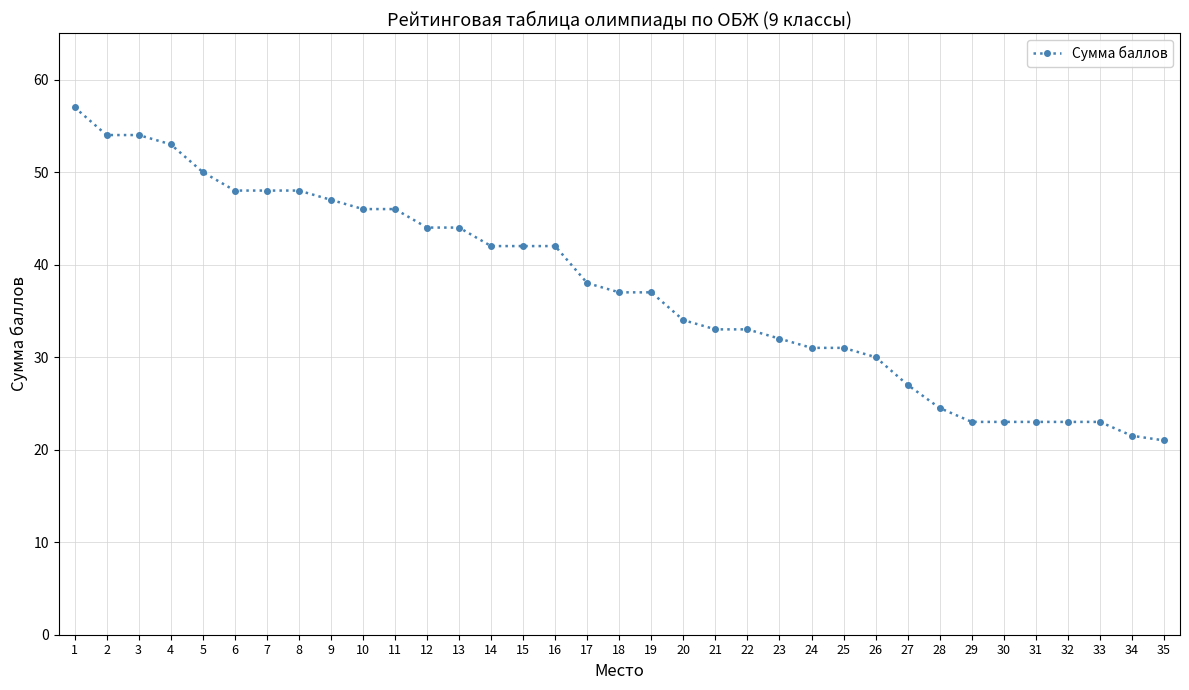

The chart shows a value of 14.9 at 24. True or false?

False